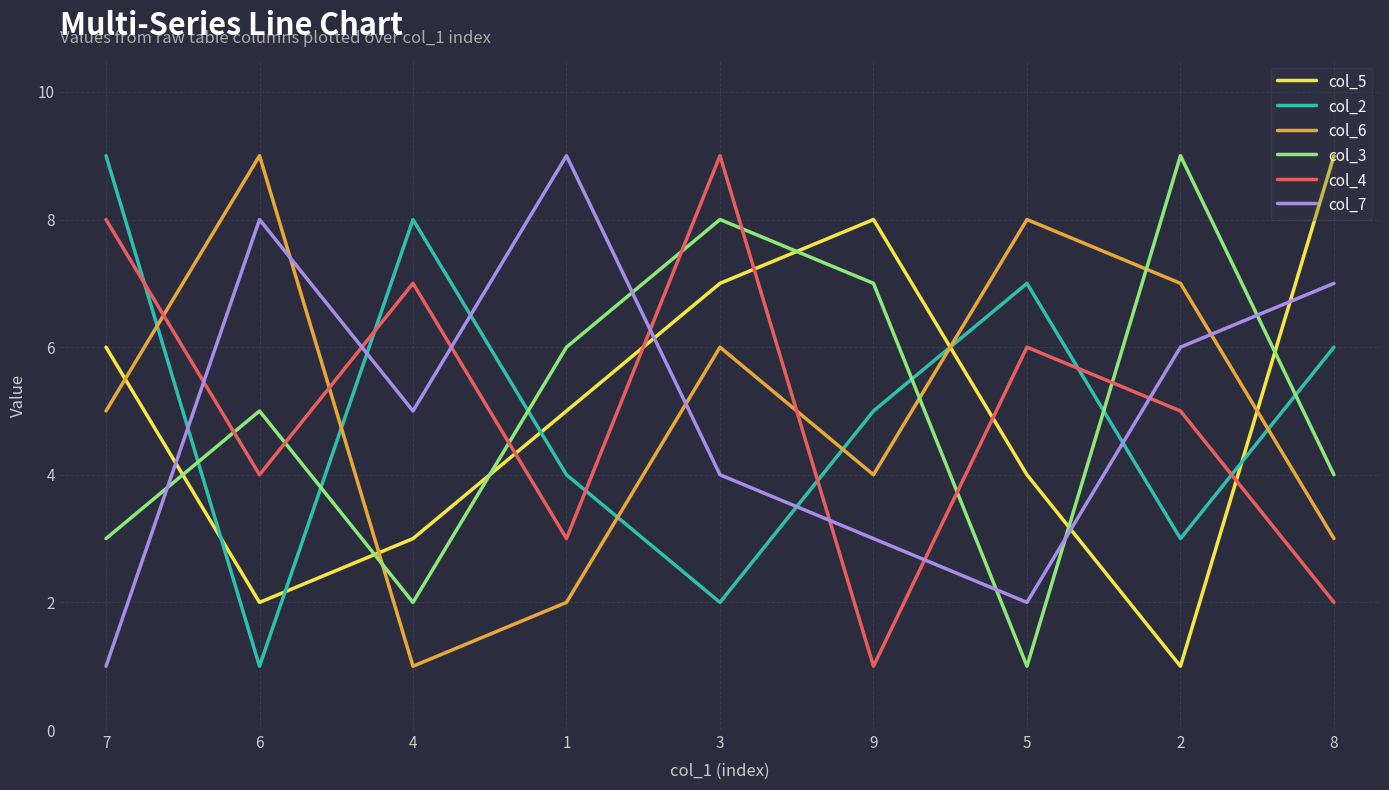

Which series ends up on top after the final intersection of col_4 and col_6?

col_6